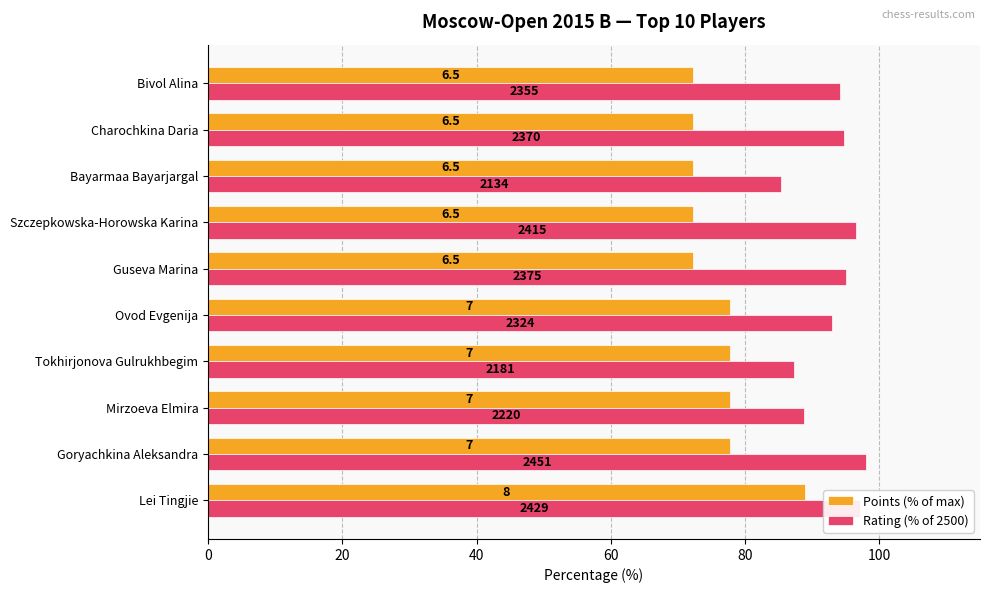

What are all the series names shown in the legend?

Points (% of max), Rating (% of 2500)